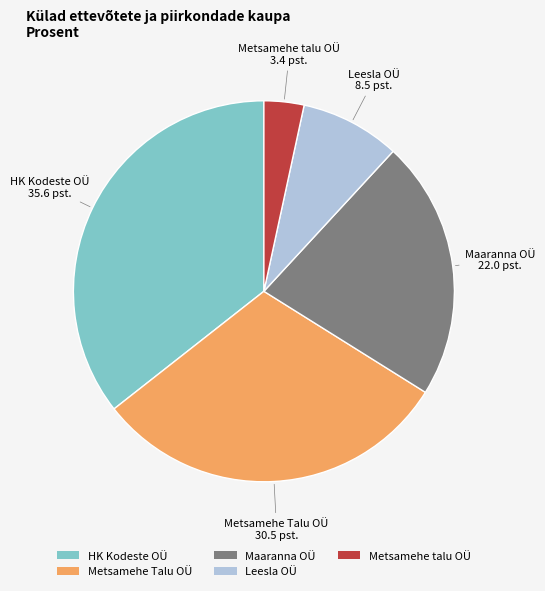

Which slice is the largest?

HK Kodeste OÜ